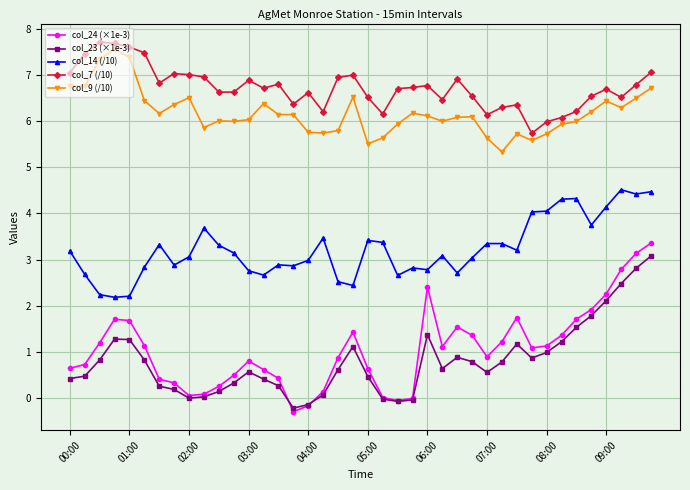

What is the lowest value of the col_23 (×1e-3) series?

-0.2